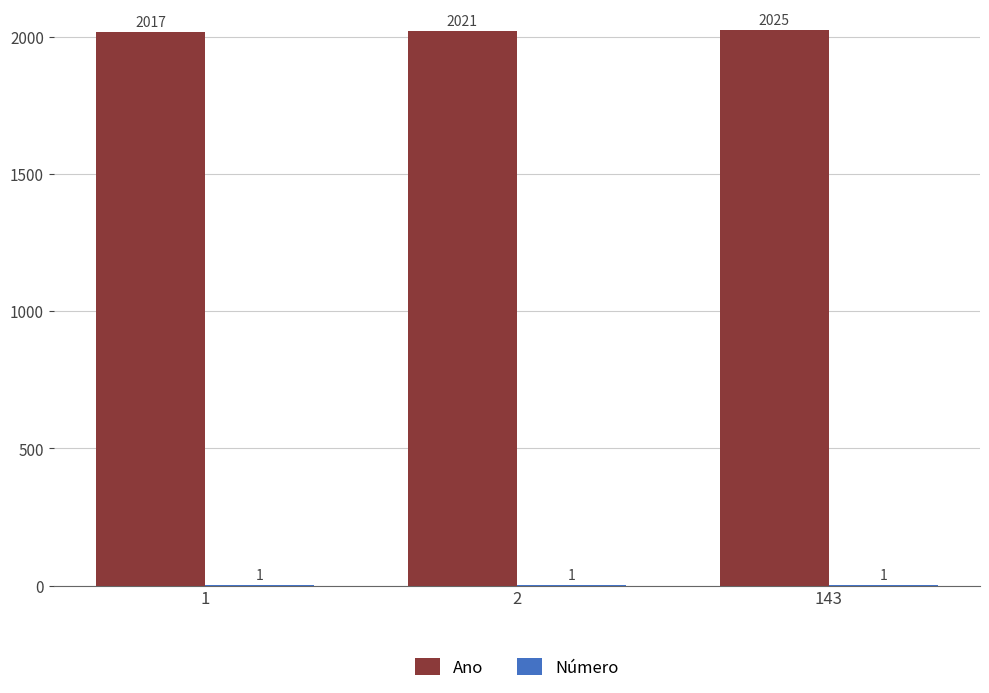

True or false: Ano has a value of 2936 at 143.

False